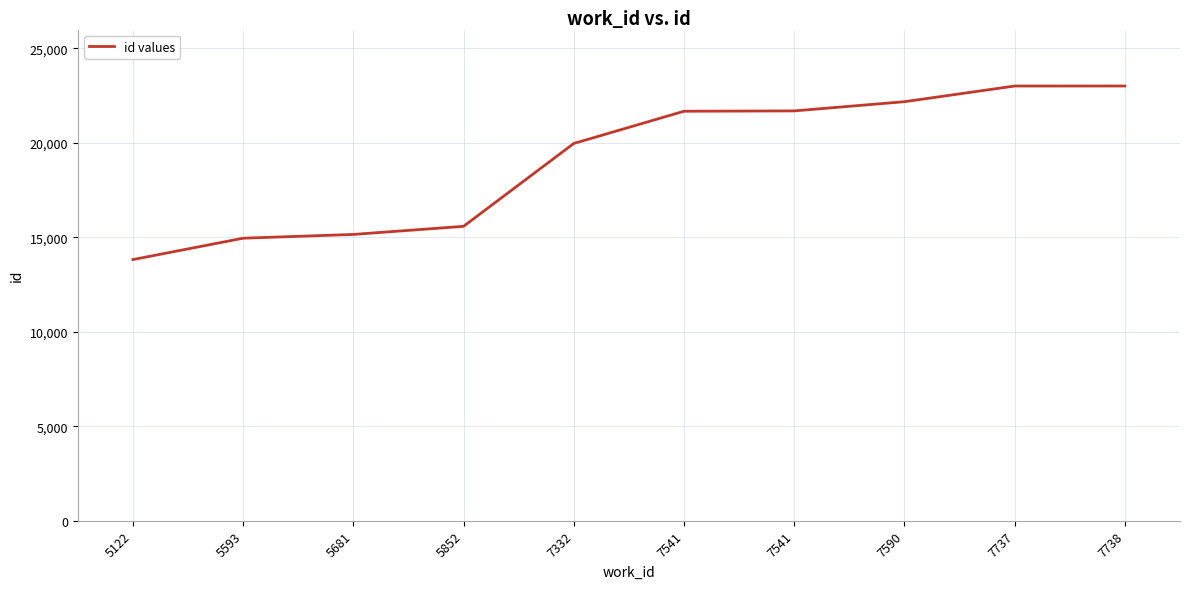

The value at 7738 is 23012. True or false?

True